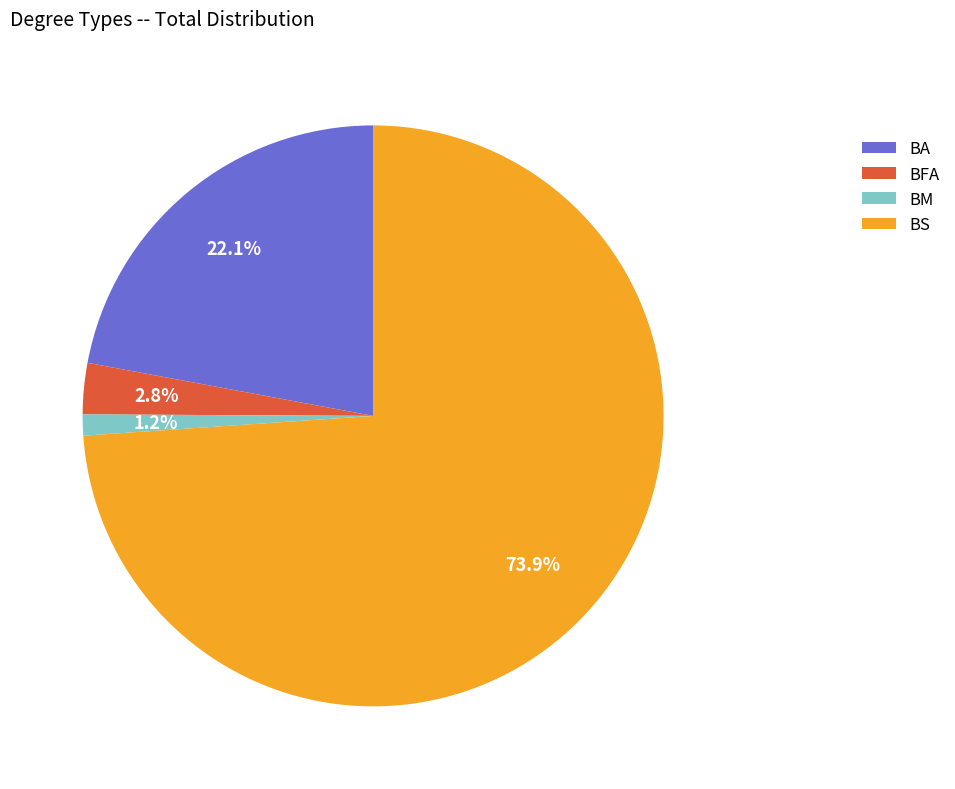

Is BM the majority of the pie?

No